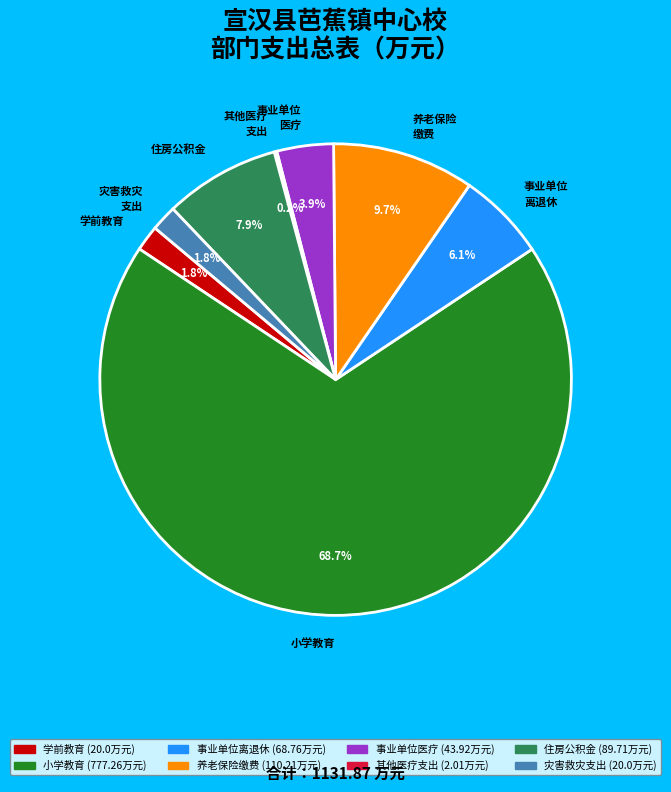

What percentage is NOT represented by 事业单位 离退休?

93.9%